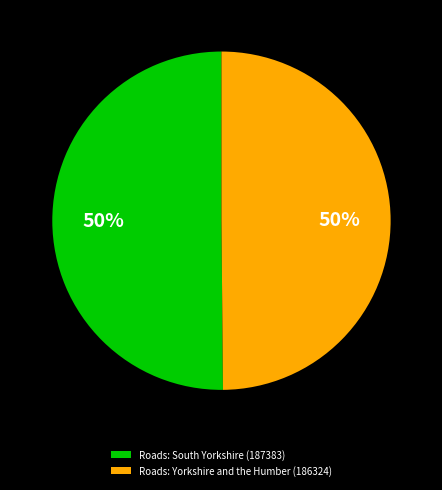

Approximately how many times larger is the value at Roads: Yorkshire and the Humber (186324) compared to Roads: South Yorkshire (187383)?

1.0